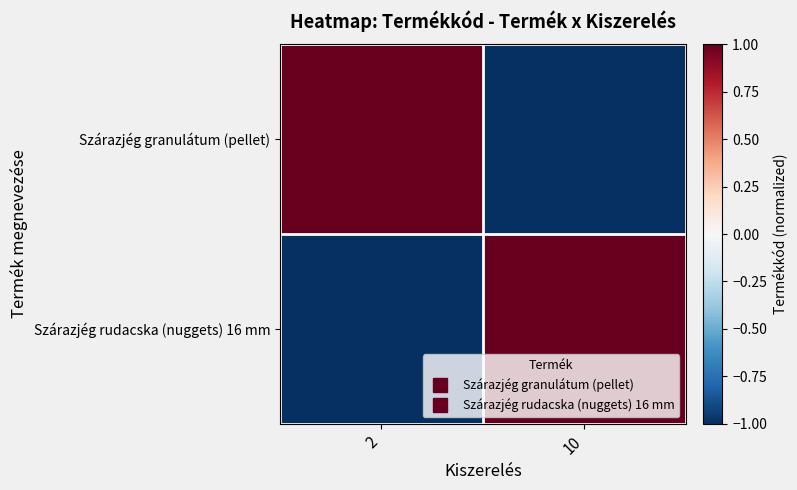

How many series are shown in this chart?

2